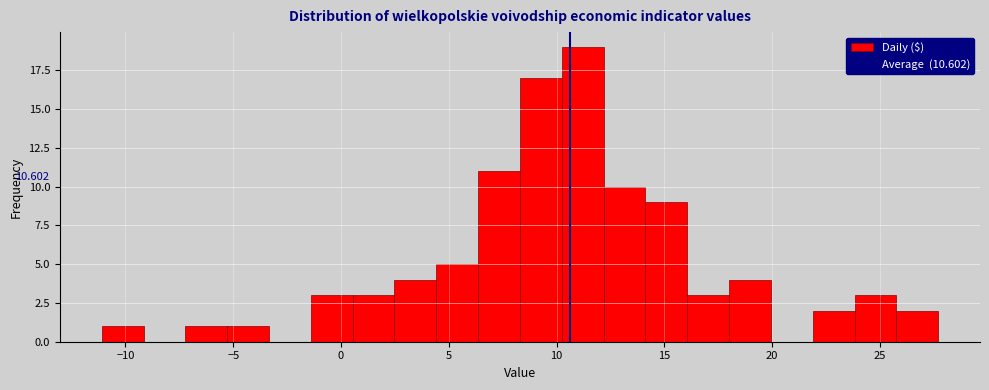

Around what value on the x-axis is the tallest bar? Give the approximate position of its centre, as read against the axis.

11.0